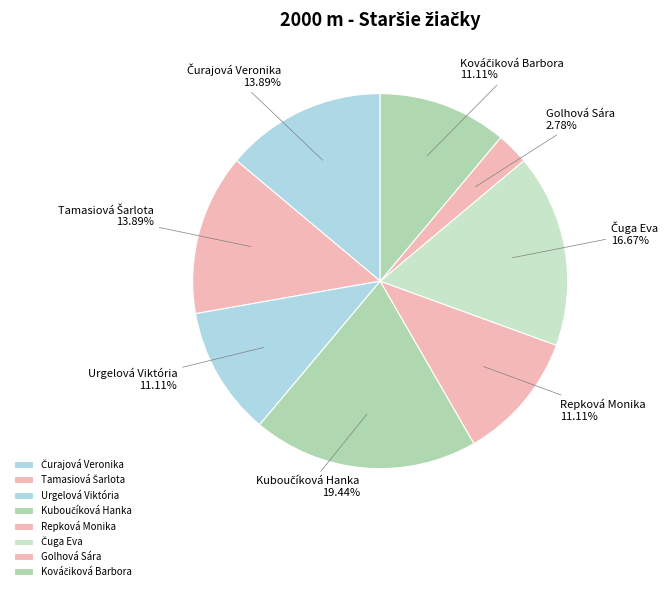

How many slices are in this pie chart?

8